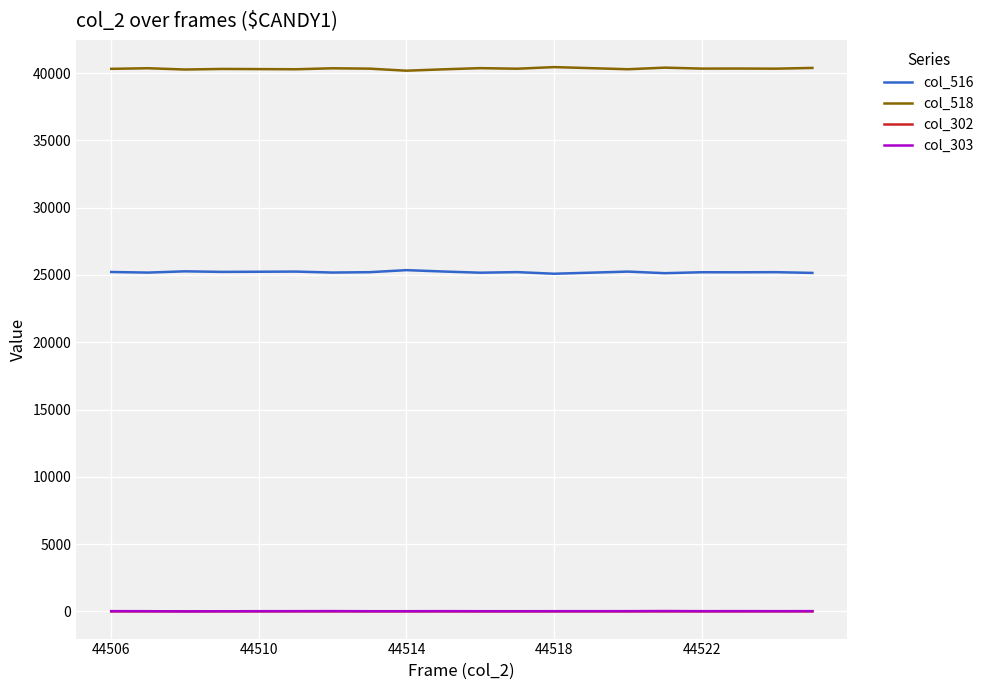

True or false: col_303 and col_518 intersect in this chart.

False